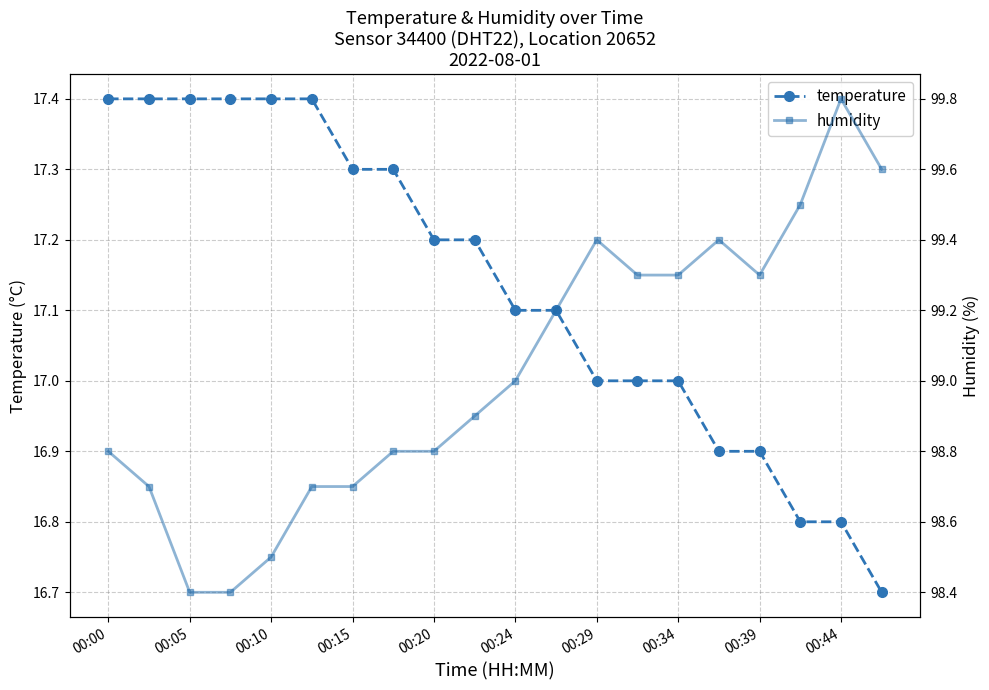

What is the minimum value for temperature?

16.7